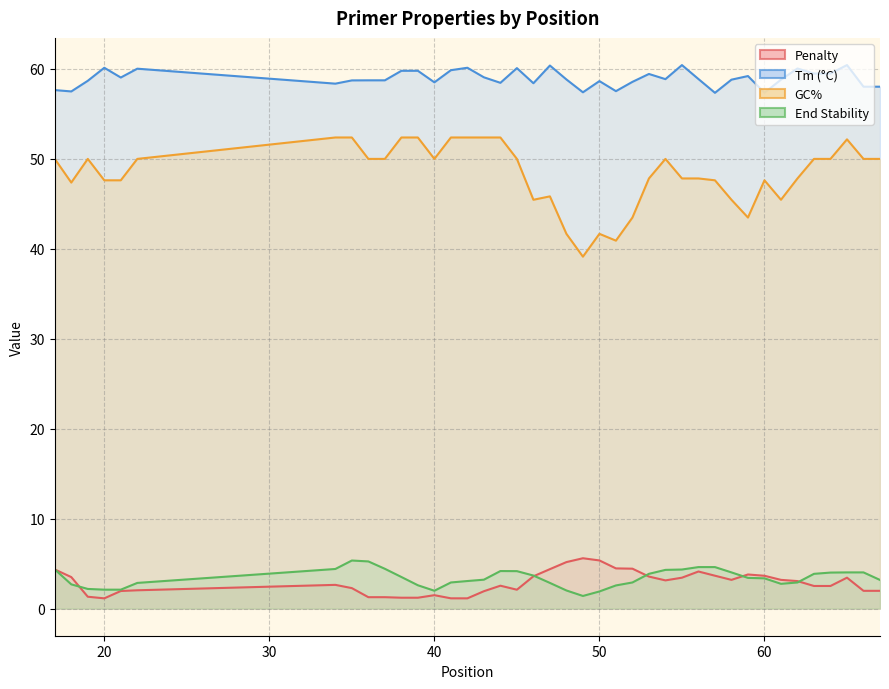

What is the maximum value shown in the chart?

60.4